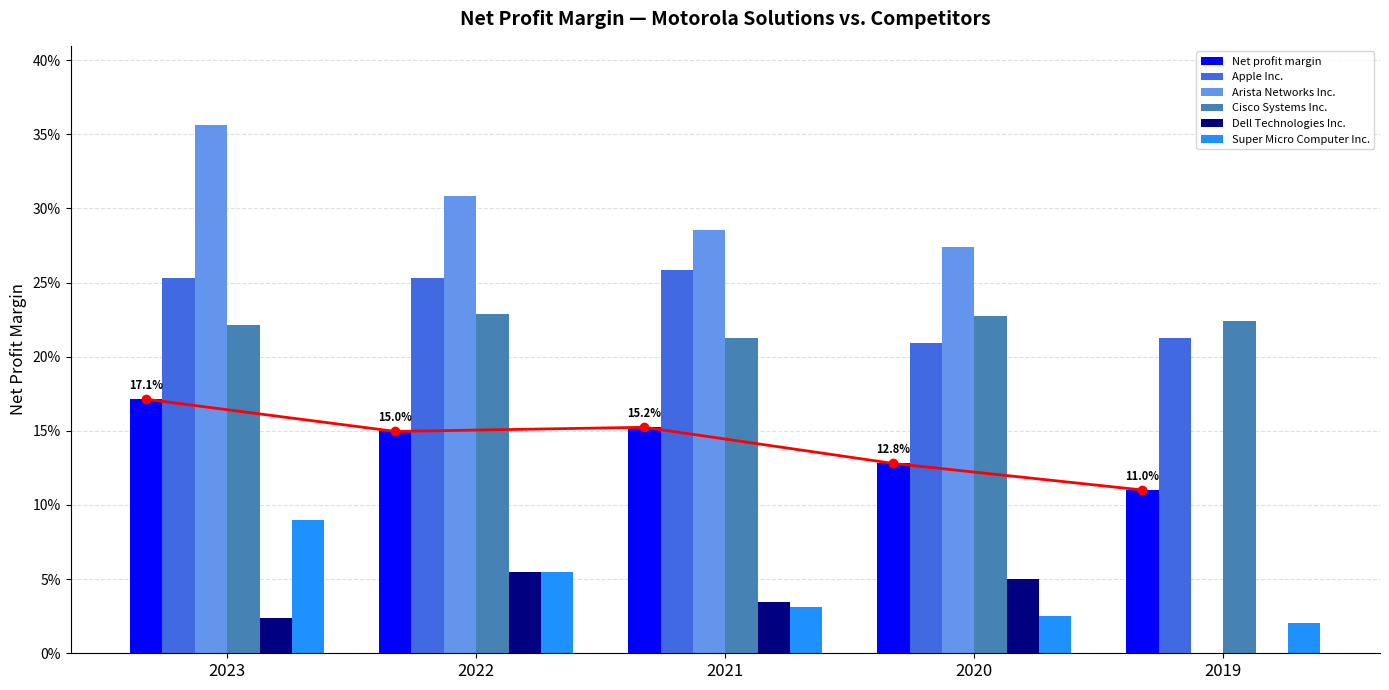

How many Dell Technologies Inc. values are between 0 and 1?

5